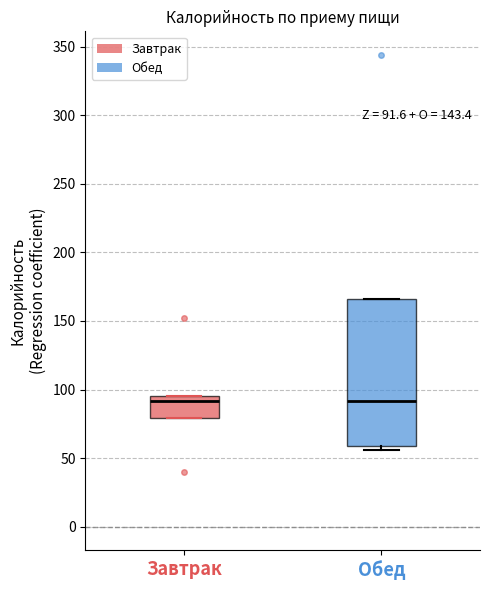

Which box is the tallest, from its lower edge to its upper edge?

Обед